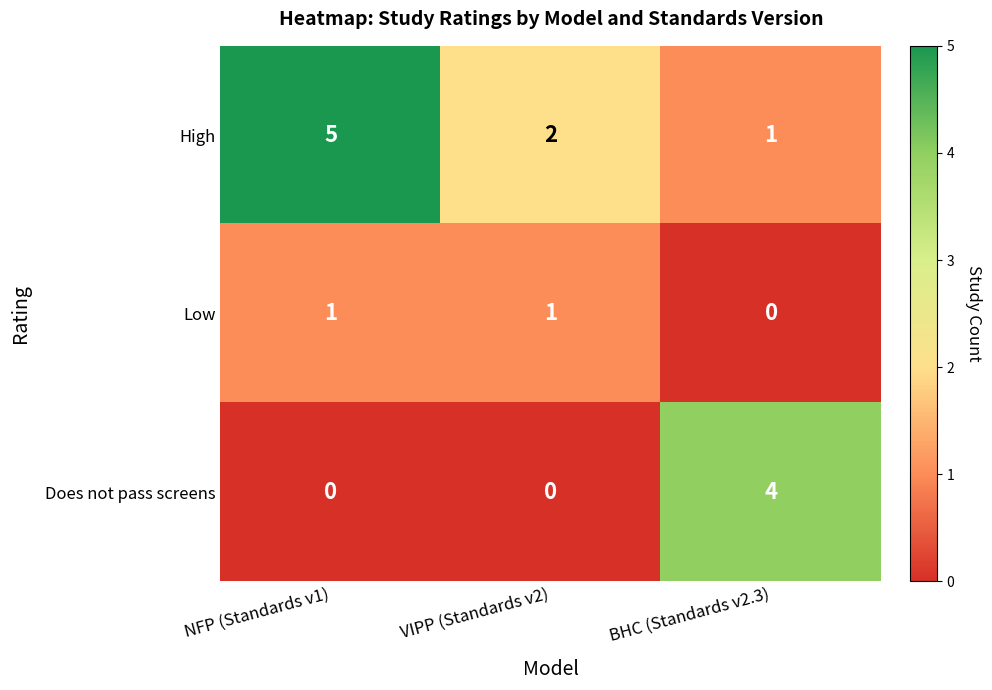

List the series in order of their peak value, lowest first.

Low, Does not pass screens, High